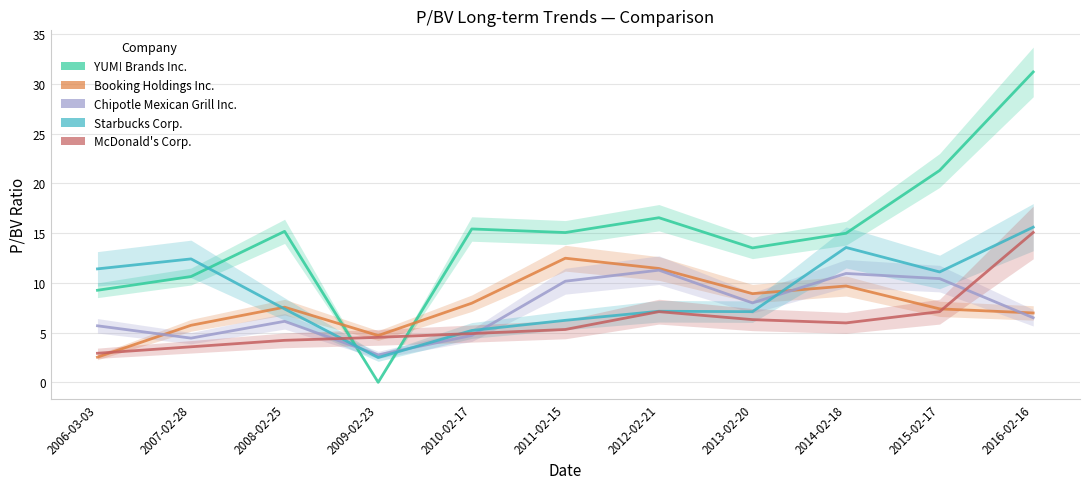

After their last crossing, which series has the higher values: Booking Holdings Inc. or Starbucks Corp.?

Starbucks Corp.